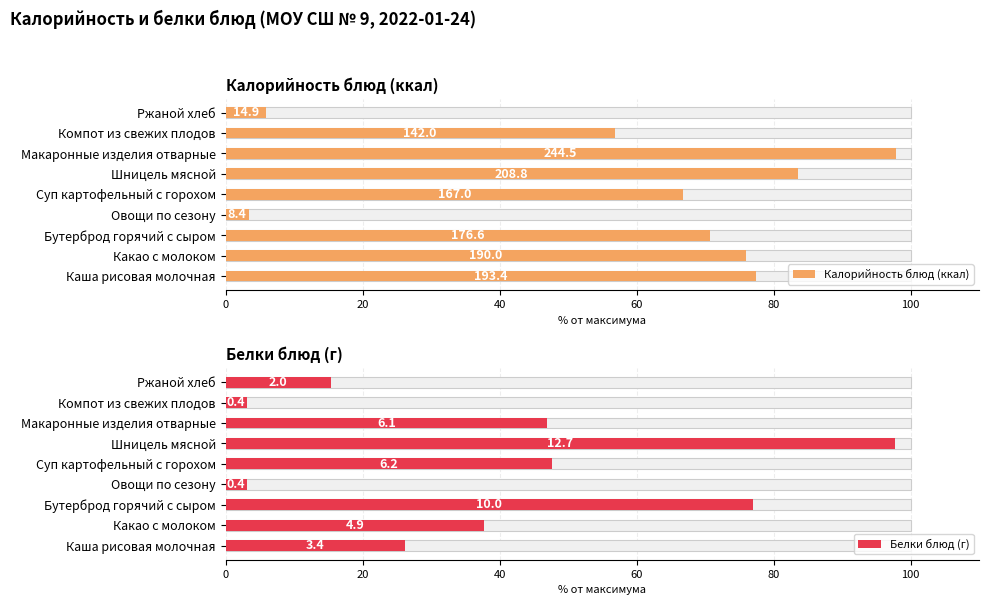

Rank the series by their average value, from highest to lowest.

Калорийность блюд (ккал), Белки блюд (г)